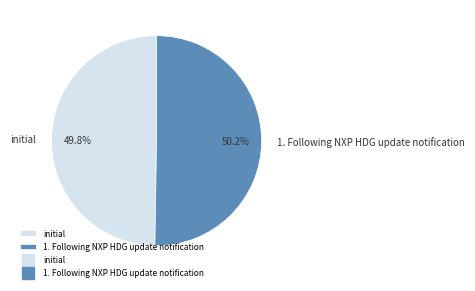

What is the ratio of the value at 1. Following NXP HDG update notification to the value at initial?

1.0